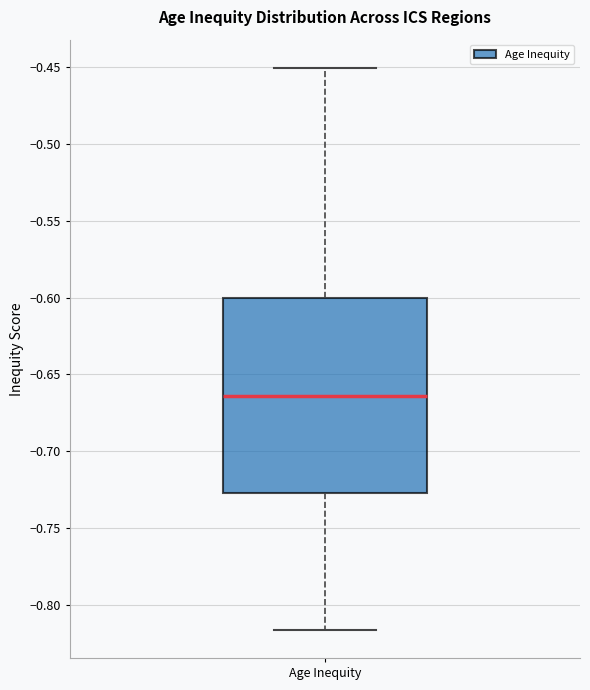

Where does the lower whisker of the box for Age Inequity end on the y-axis? The values are not printed on the chart, so give them approximately, as read against the axis.

-0.815